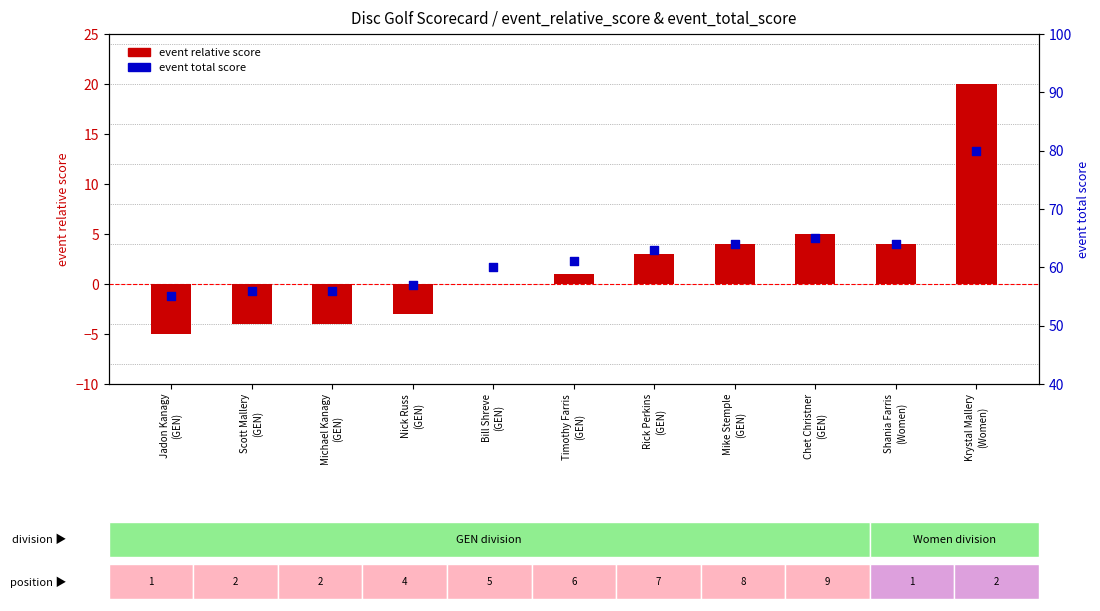

Which series has the largest Y range (max minus min)?

event relative score